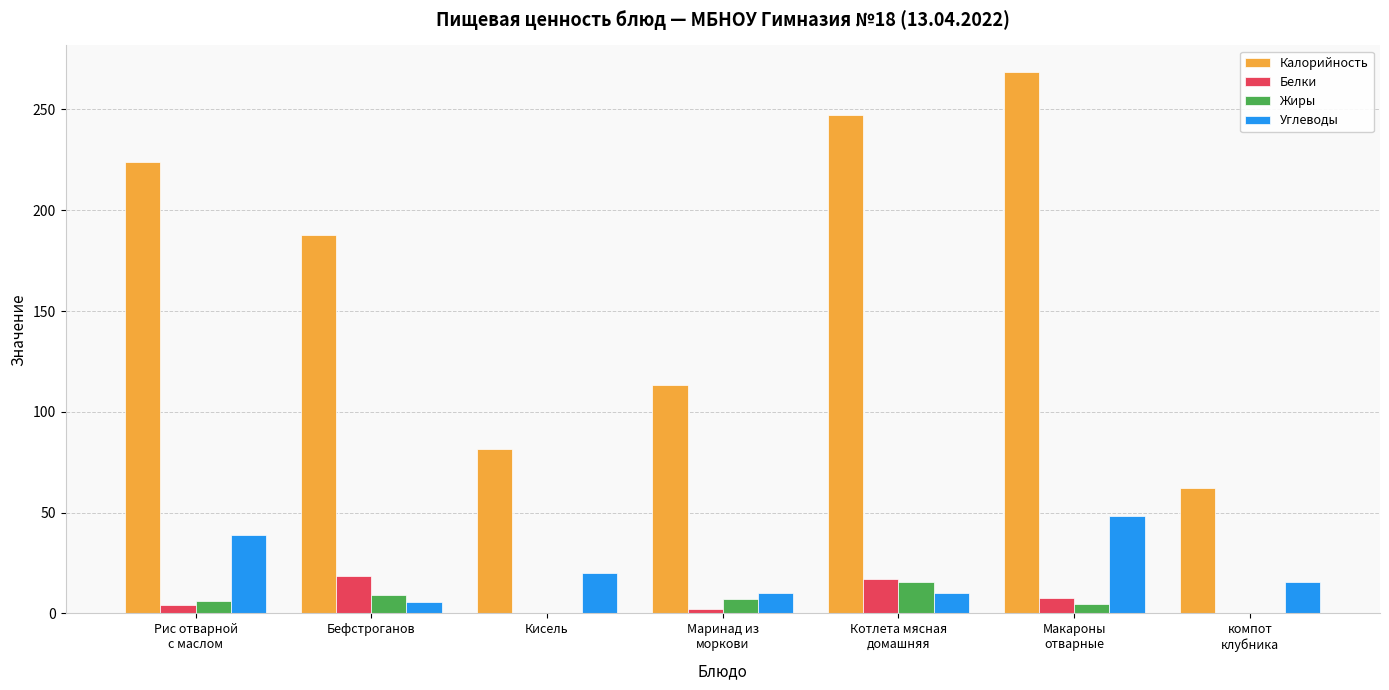

Which category has the highest value across all series?

Макароны
отварные